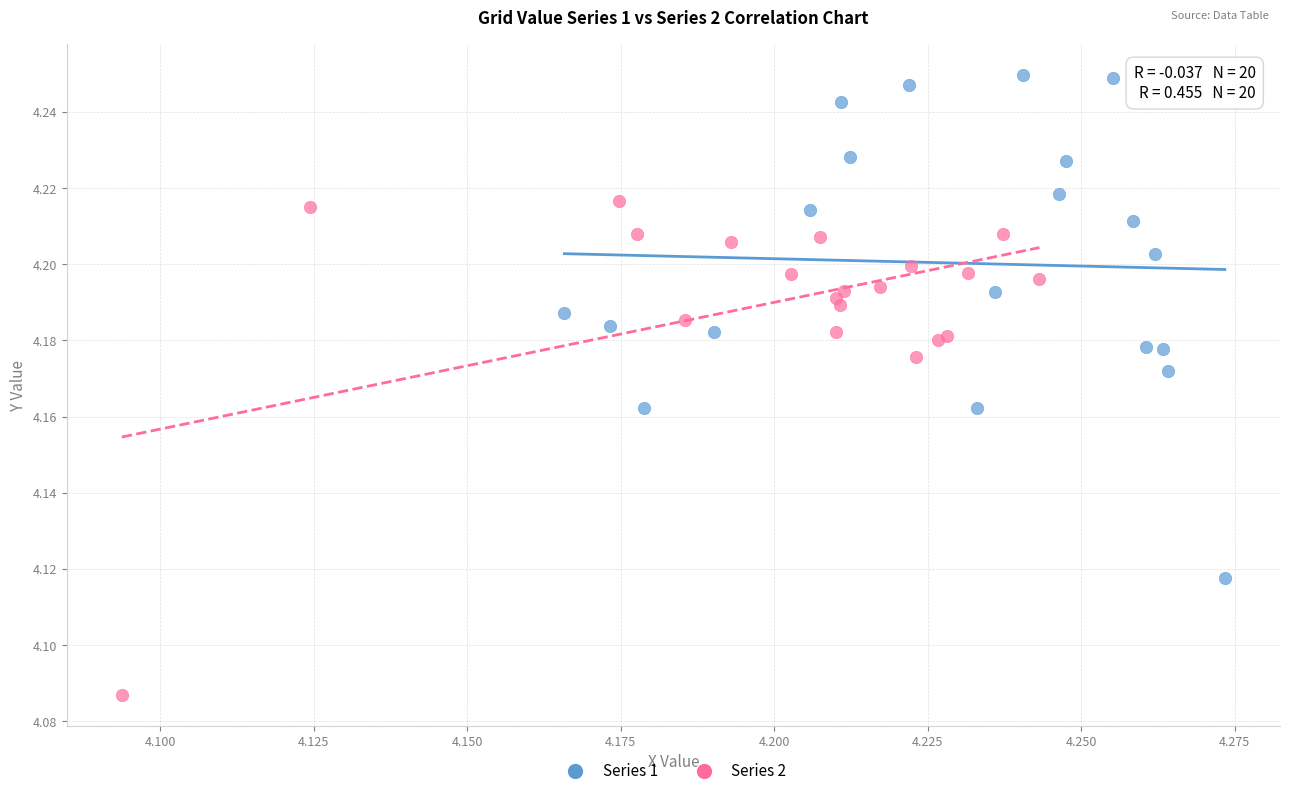

Which series contains the lowest Y value?

Series 2